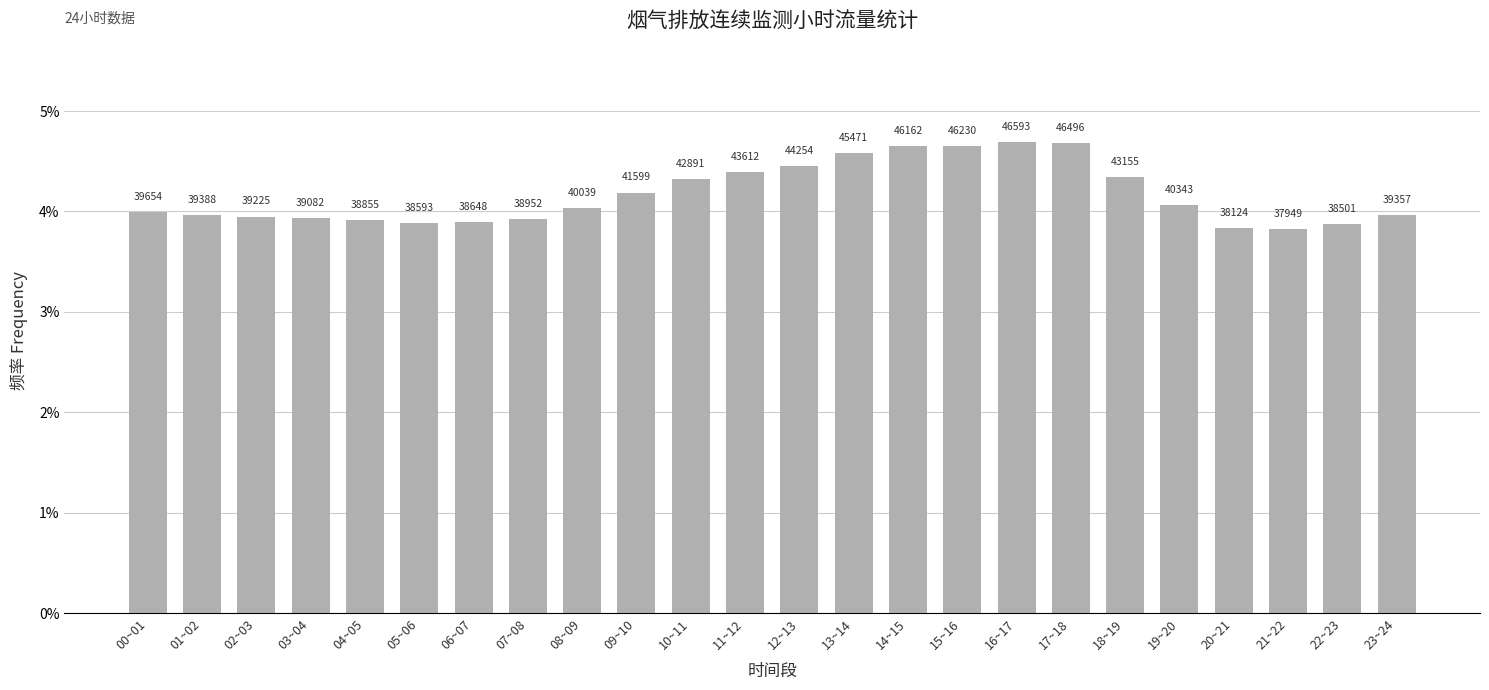

Does the chart contain stacked bars?

No